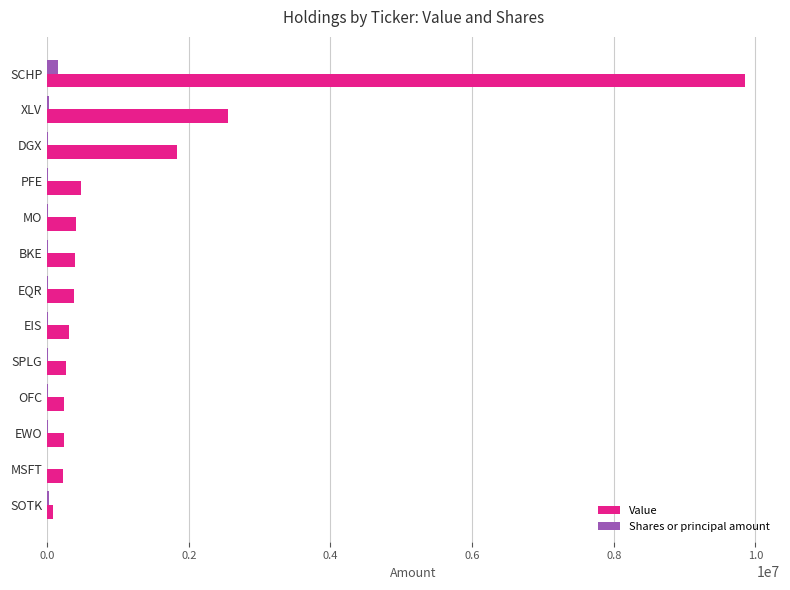

What is the sum of all Shares or principal amount values?

273401